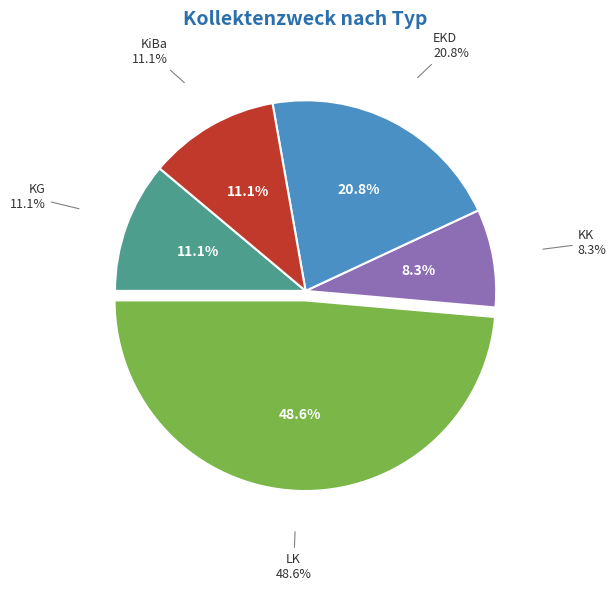

Is LK the majority of the pie?

No